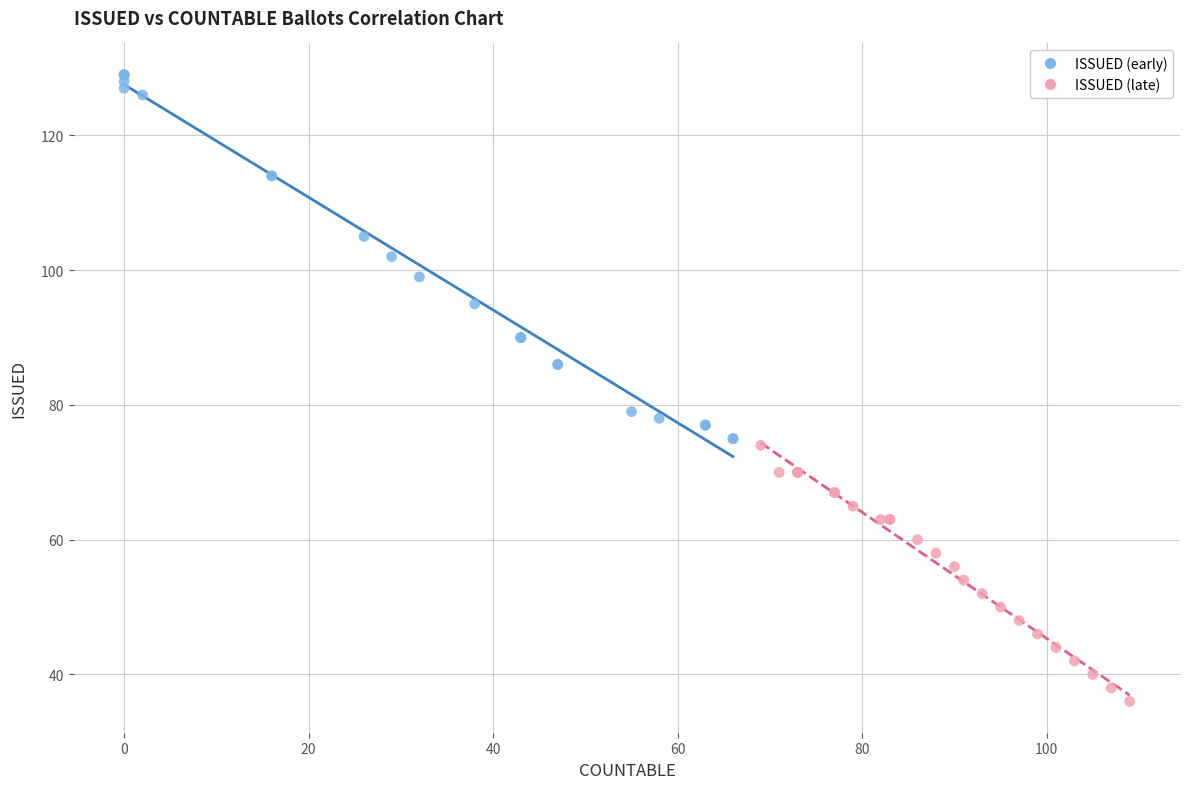

Which series reaches the maximum Y coordinate?

ISSUED (early)